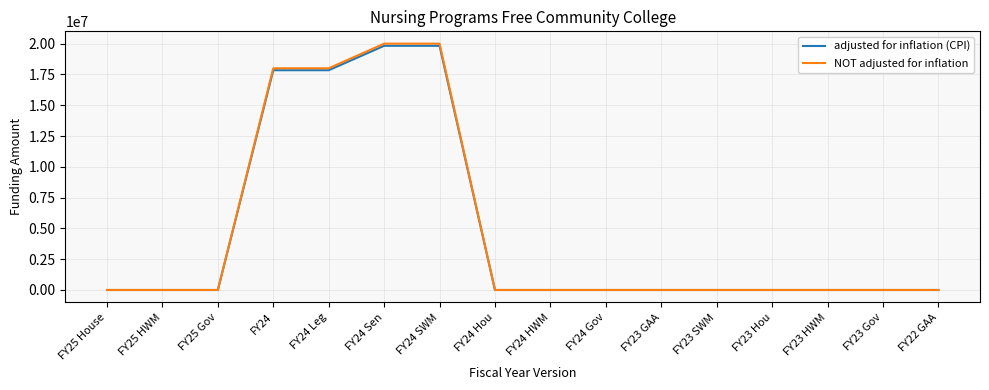

Between FY25 Gov and FY24, which series saw the biggest shift?

NOT adjusted for inflation